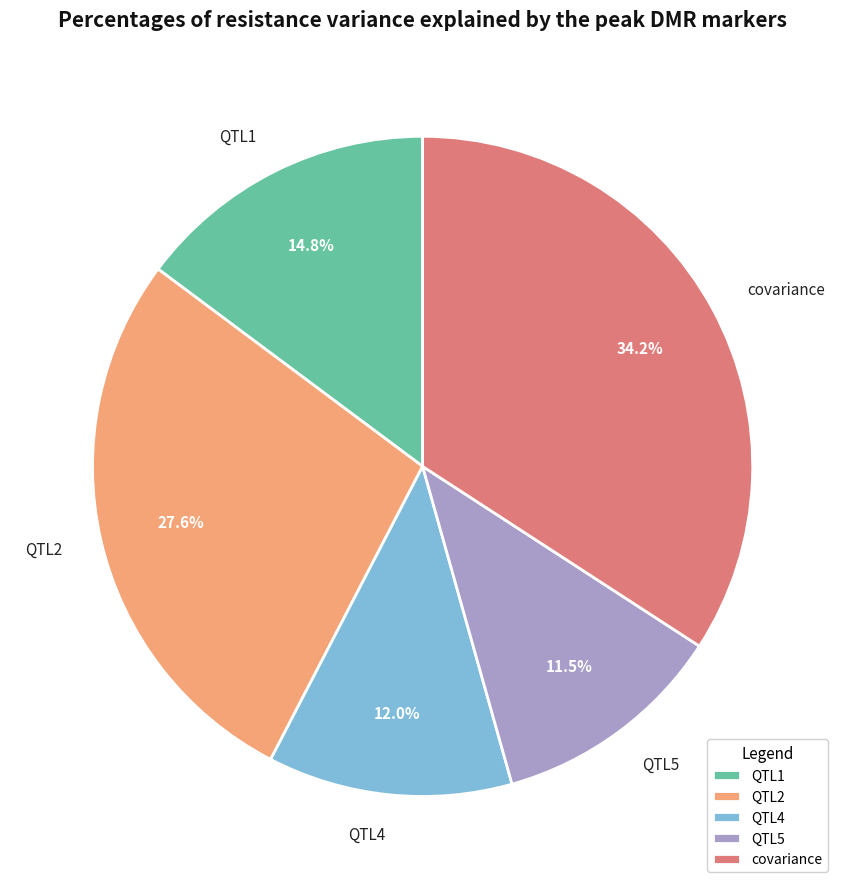

Does covariance represent more than half of the total?

No